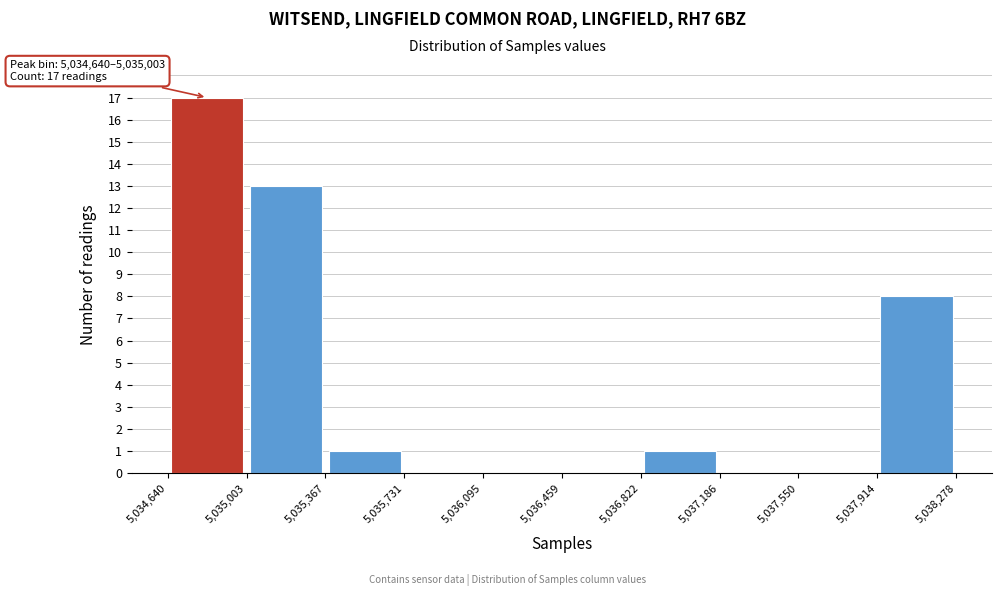

Over which range of the x-axis is the bar tallest?

5,034,640 to 5,035,003